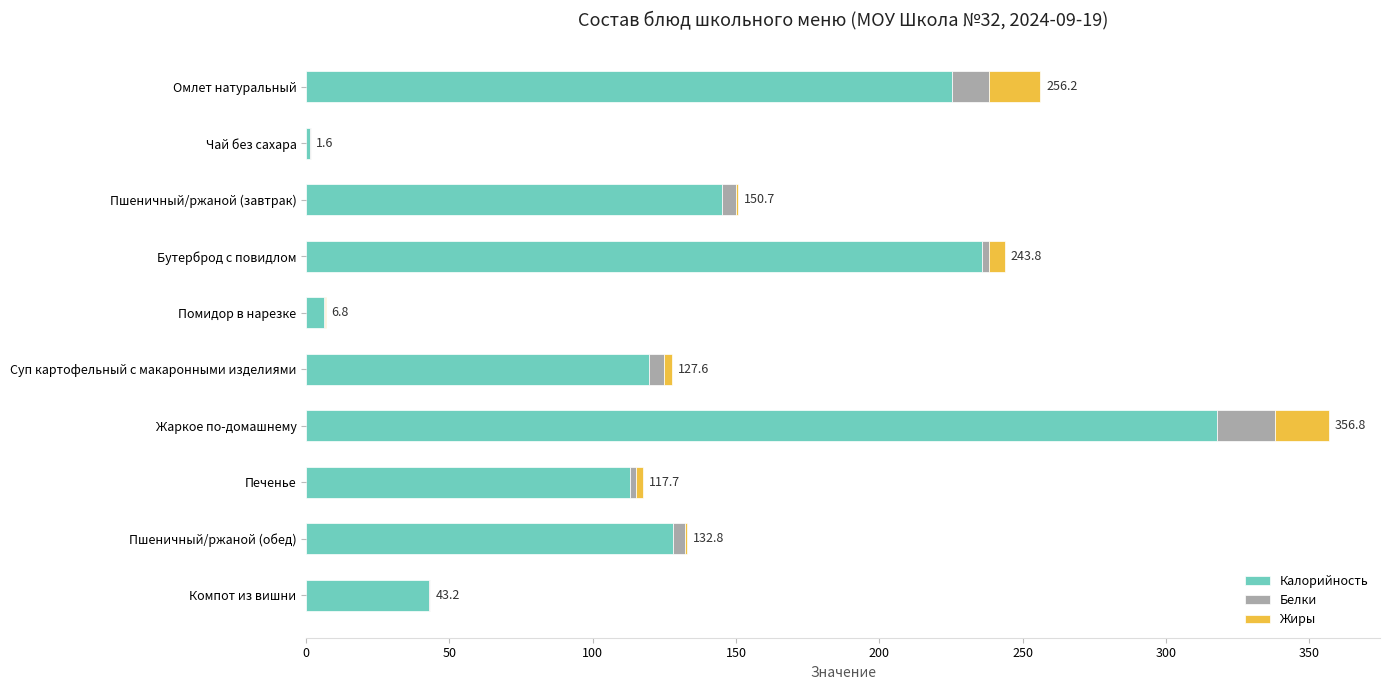

True or false: Калорийность has a value of 205.4 at Пшеничный/ржаной (обед).

False